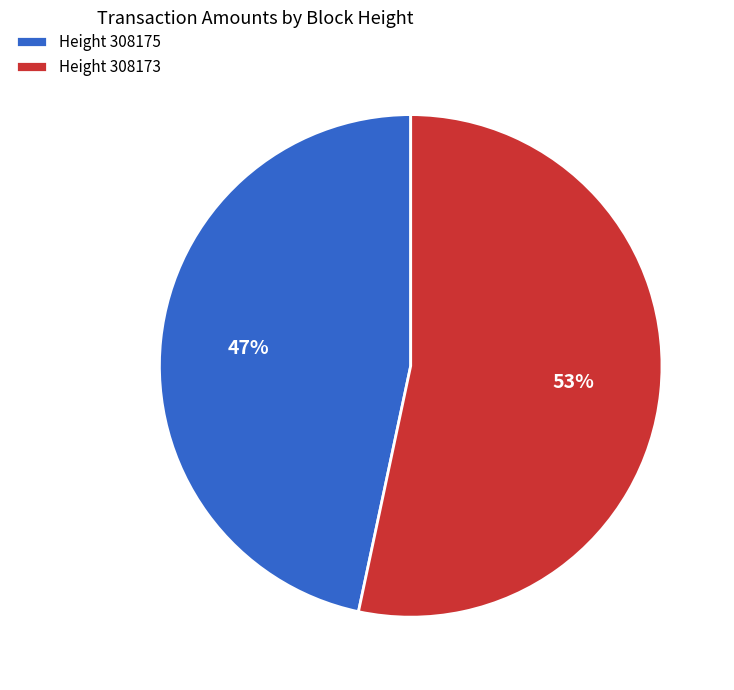

Is the sum of Height 308173 and Height 308175 greater than half?

Yes